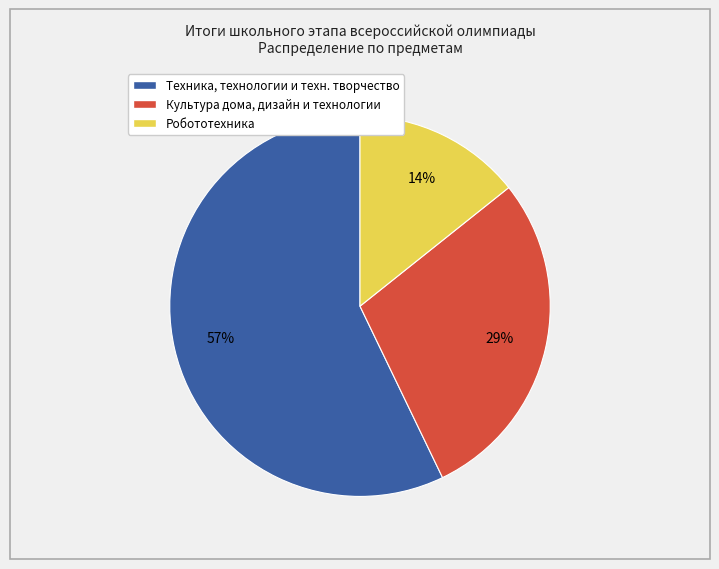

What percentage is the Техника, технологии и техн. творчество slice, to the nearest percent?

57%